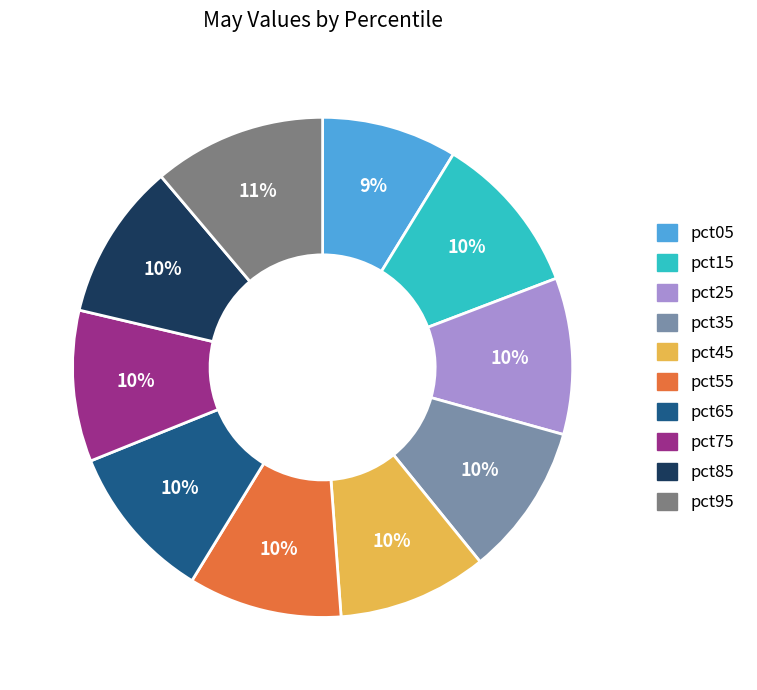

Does pct65 account for over 50% of the chart?

No